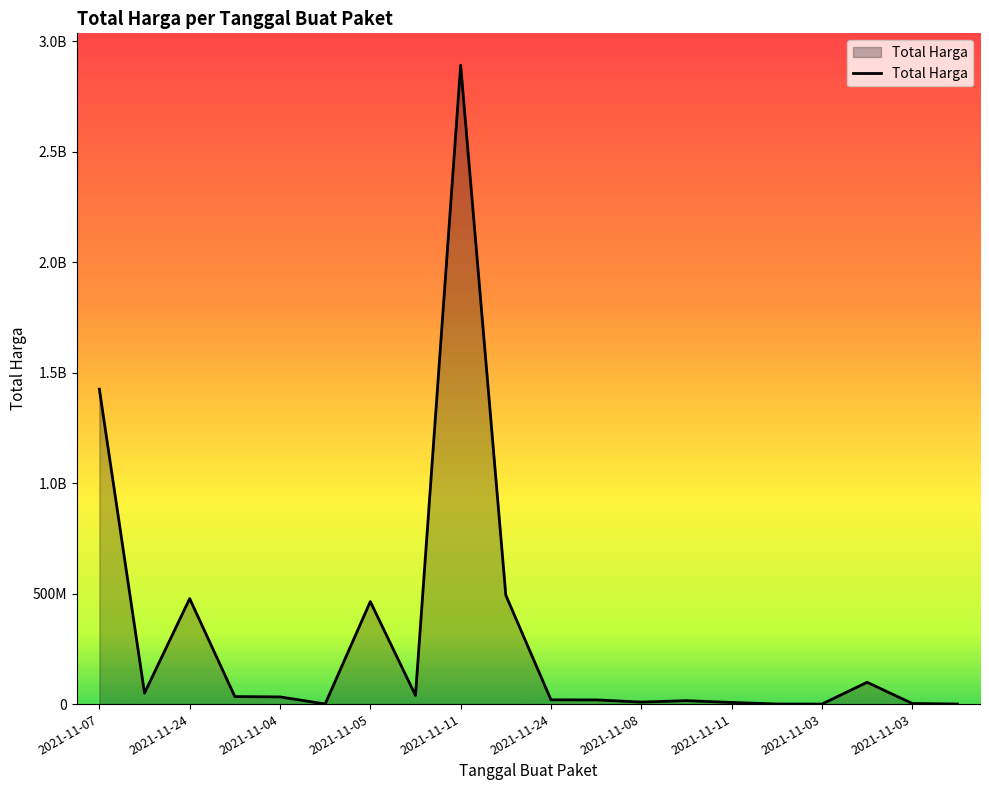

What is the label of the 15th point from the right?

2021-11-24